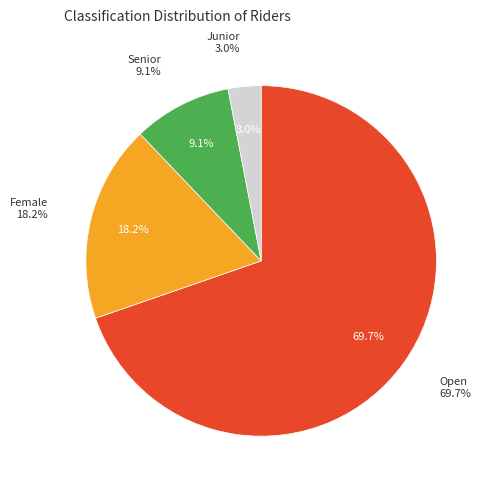

To the nearest percent, what is the average slice percentage?

25%